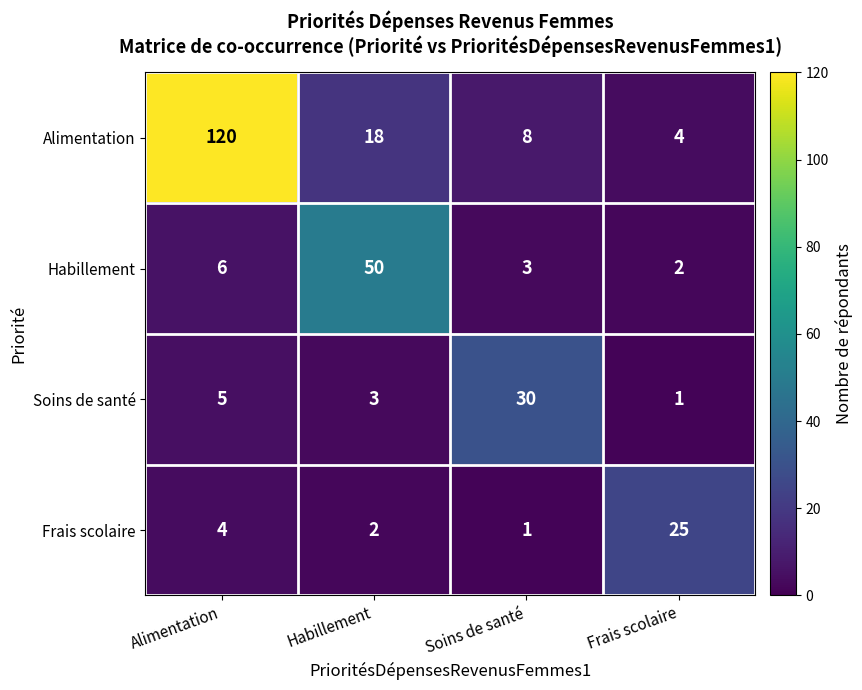

Reading left to right, transcribe all the data shown in this chart.

Alimentation: 120	18	8	4
Habillement: 6	50	3	2
Soins de santé: 5	3	30	1
Frais scolaire: 4	2	1	25